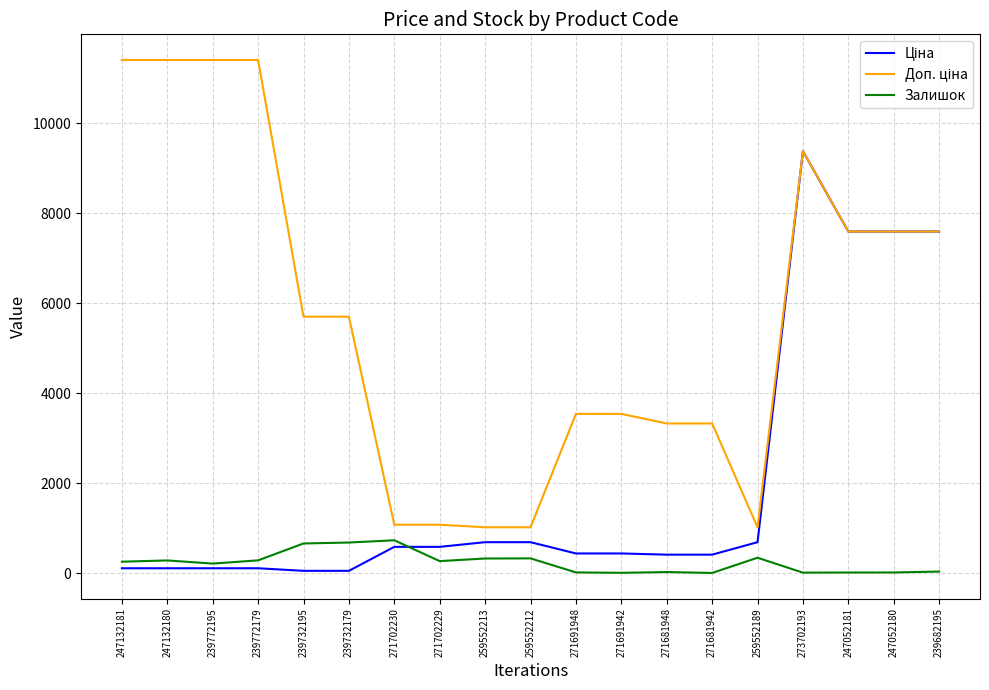

What is the difference between the highest and lowest values at 259552213?

693.6